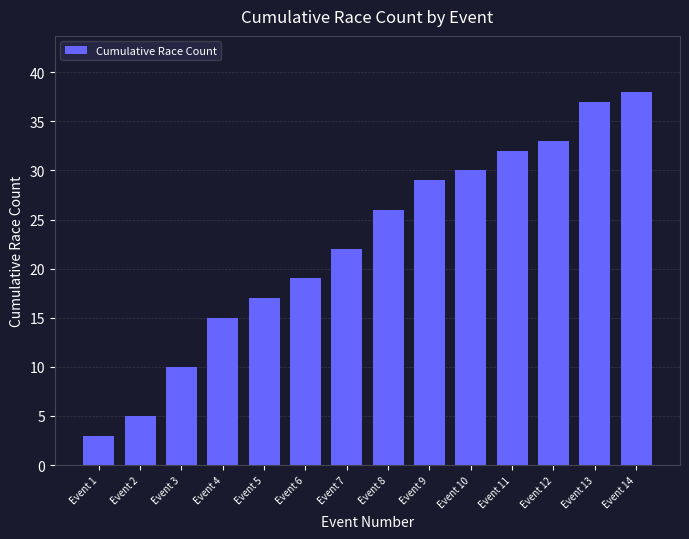

Is it true that the value at Event 14 is 38?

True